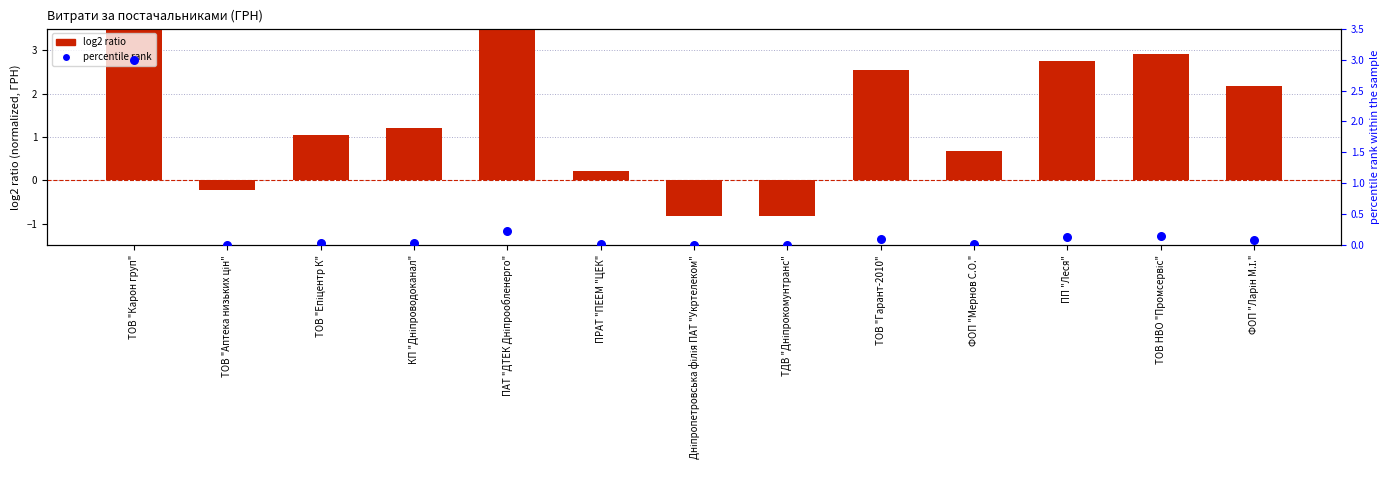

Is the value of log2 ratio (normalized) at ТДВ "Дніпрокомунтранс" greater than the value of percentile rank at ТОВ "Гарант-2010"?

No